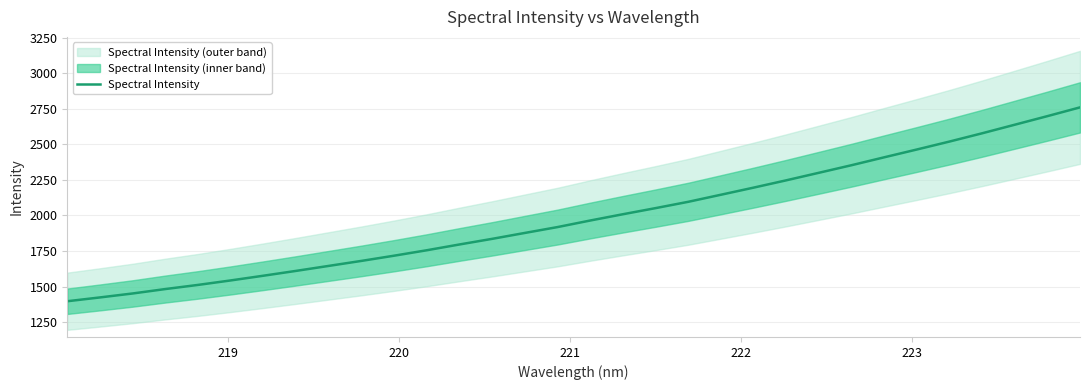

What is the minimum value for Spectral Intensity?

1396.9